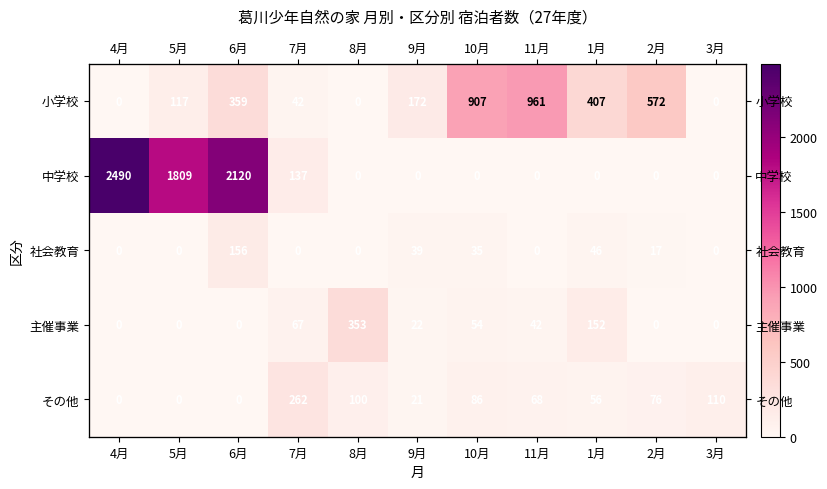

What is the difference between the second highest and minimum values in the 社会教育 series?

46